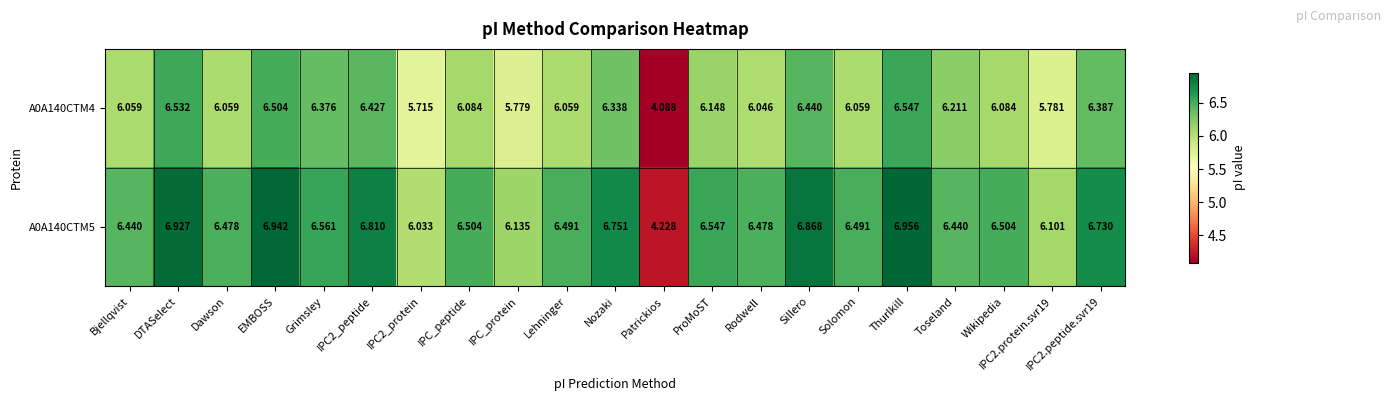

At which category does the chart reach its minimum across all series?

Patrickios